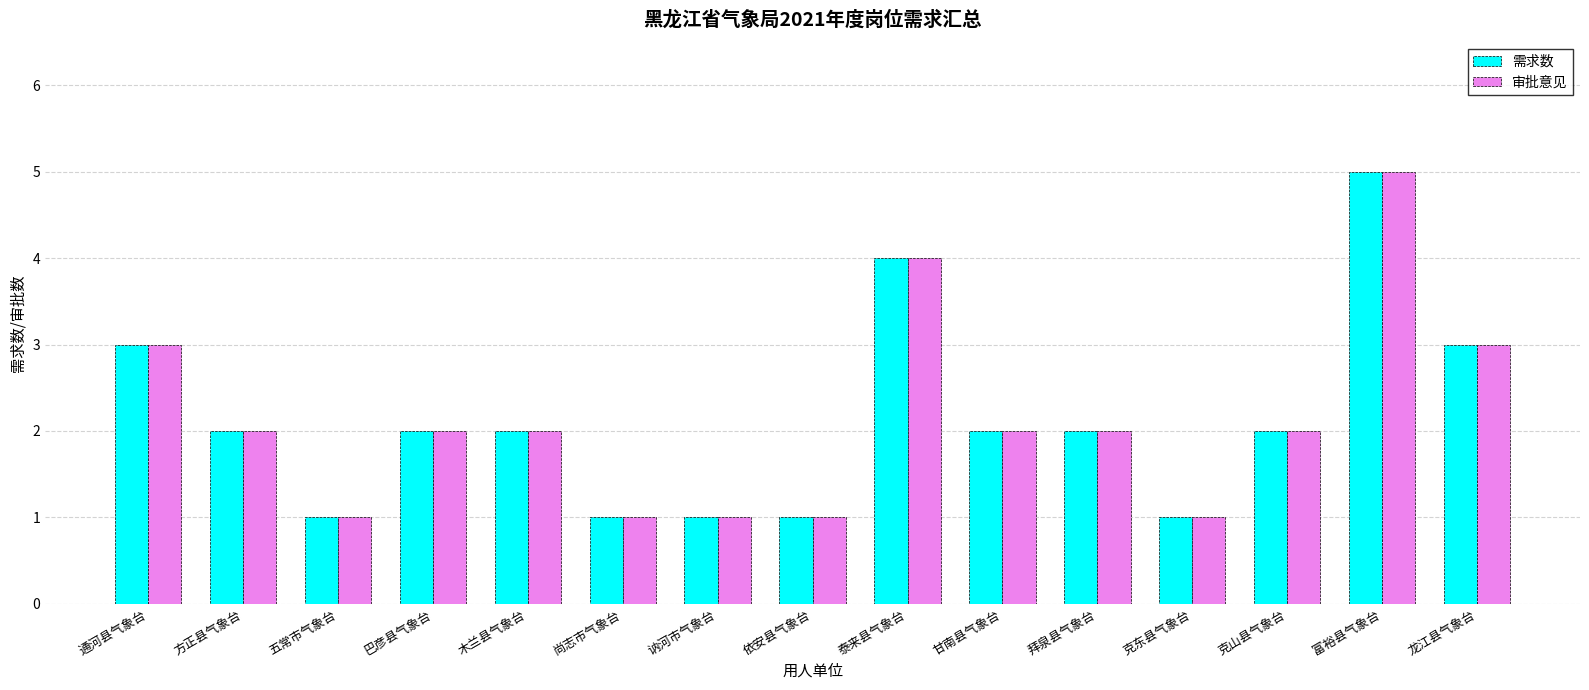

The value of 审批意见 at 克山县气象台 is 2. True or false?

True